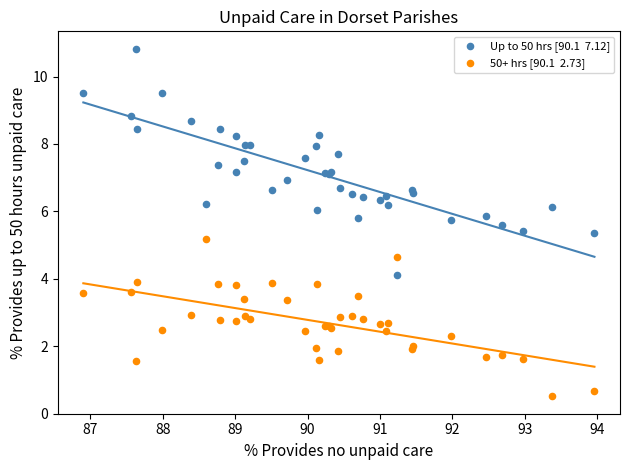

Across all series, what Y value is closest to 5?

5.2